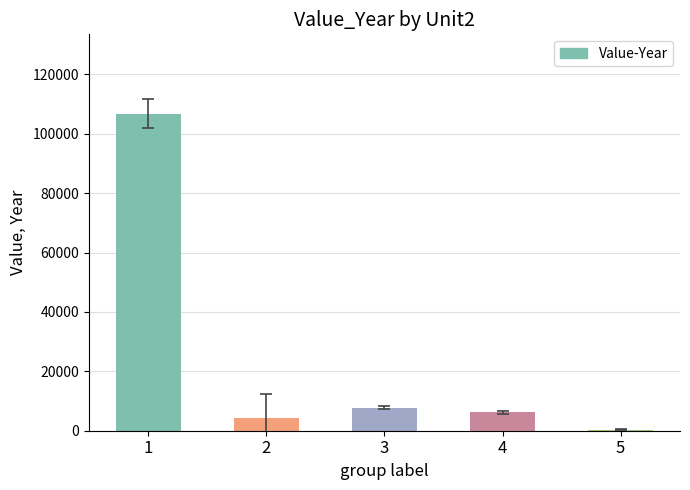

Reading right to left, transcribe all the data shown in this chart.

5=403	4=6167	3=7792	2=4209	1=106795